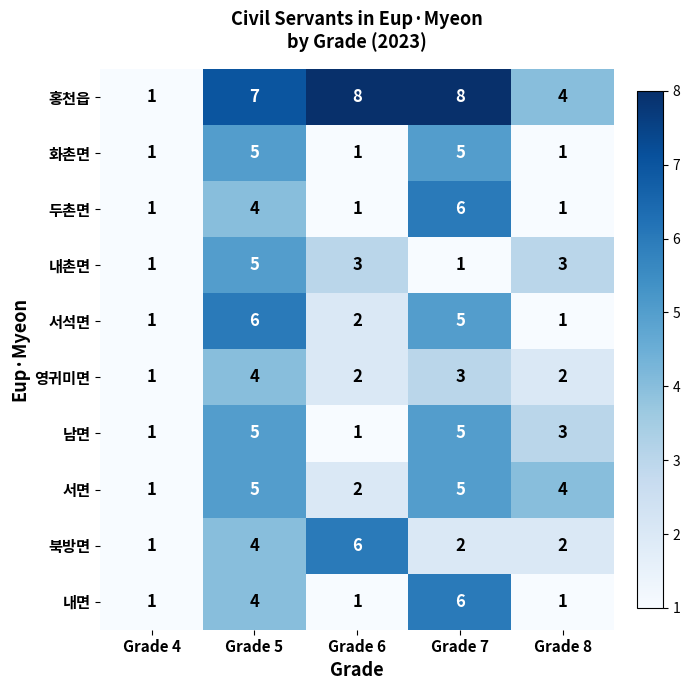

Which series has the widest spread of values?

홍천읍